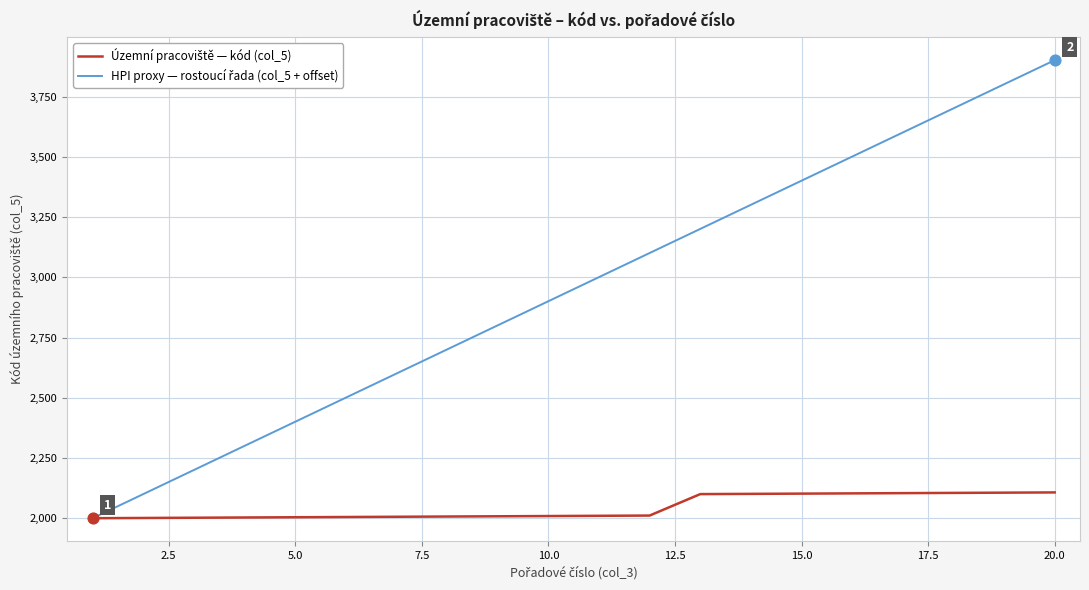

At how many categories does at least one series exceed 2776?

12